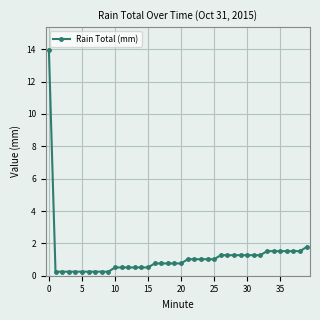

What is the greatest value displayed?

14.0